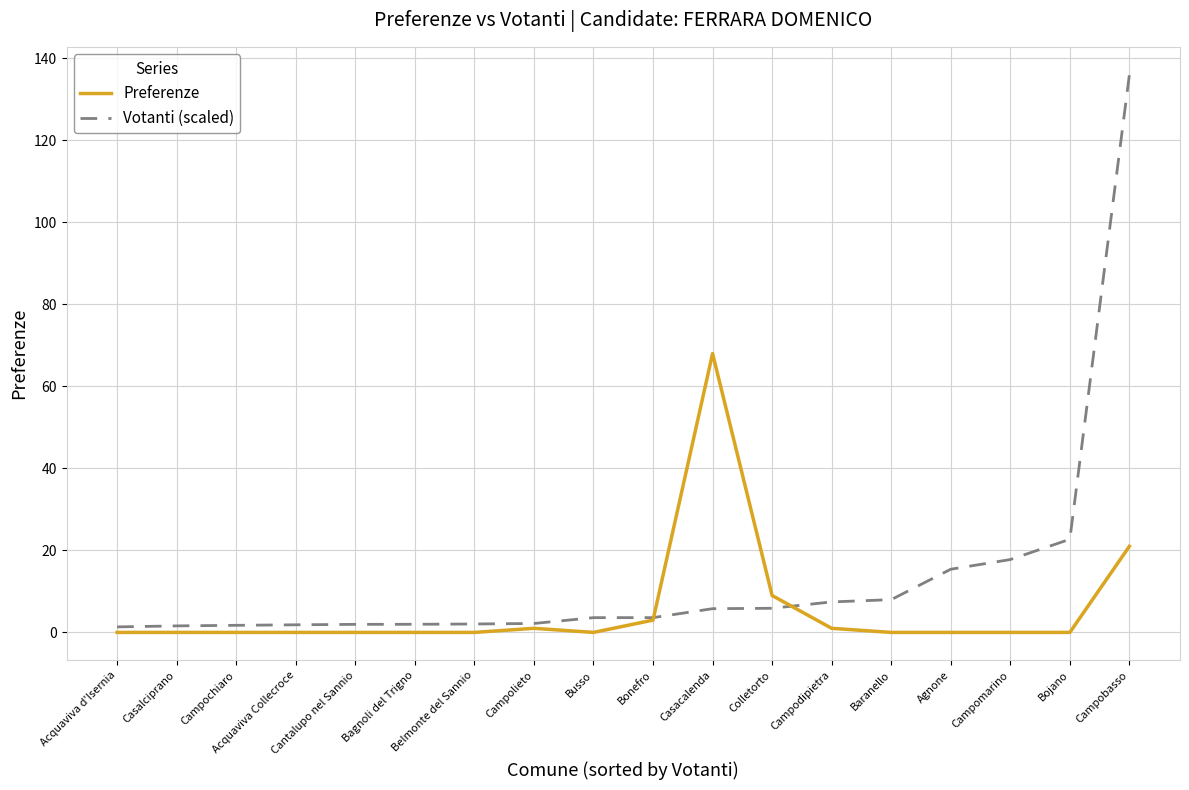

Is the value of Preferenze at Belmonte del Sannio greater than the value of Votanti (scaled) at Bonefro?

No